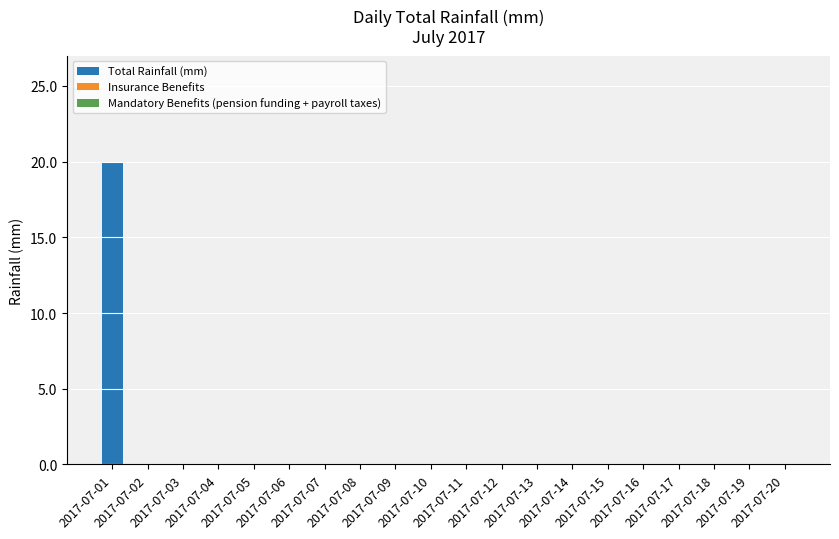

Are the bars horizontal?

No